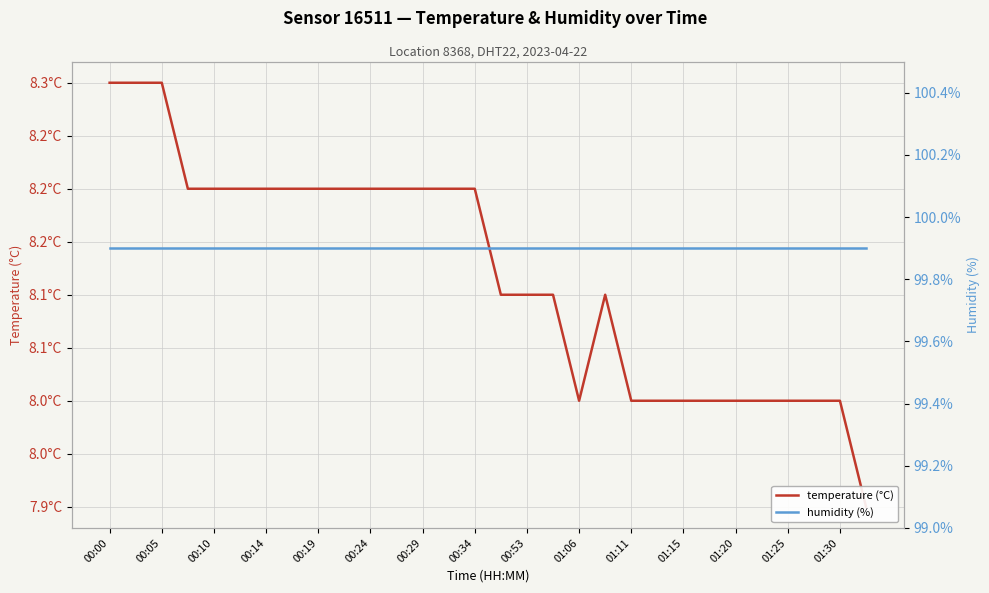

Is the value of humidity (%) at 00:10 greater than the value of temperature (°C) at 00:29?

Yes